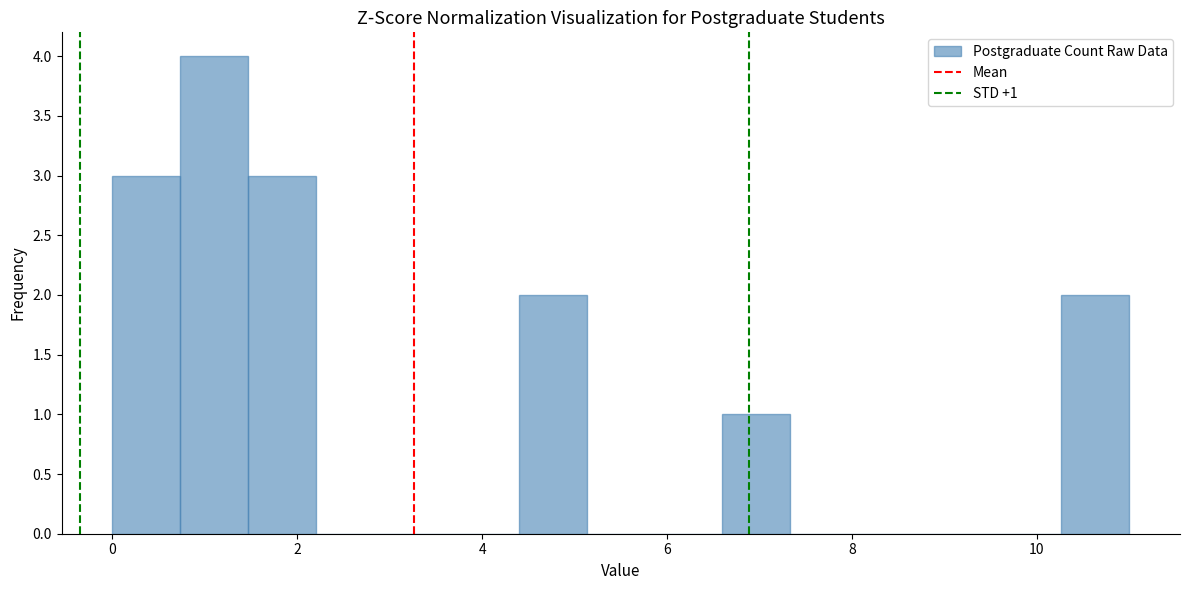

Around what value on the x-axis is the tallest bar? Give the approximate position of its centre, as read against the axis.

1.2